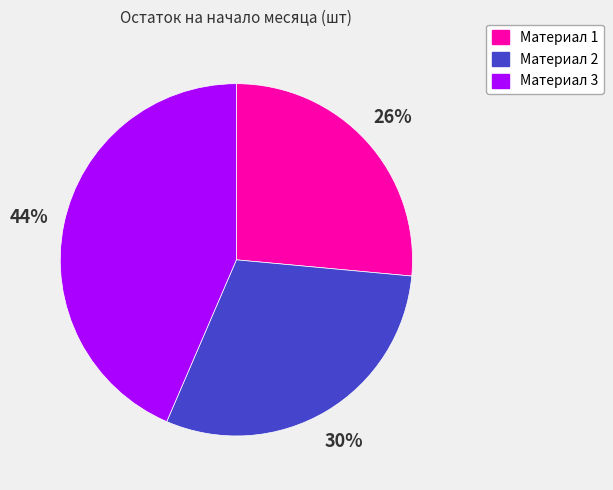

True or false: Материал 2 accounts for 30% of the total.

True